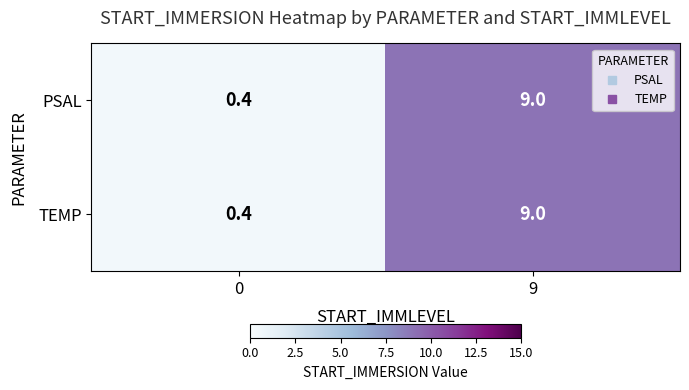

What is the minimum value for TEMP?

0.4